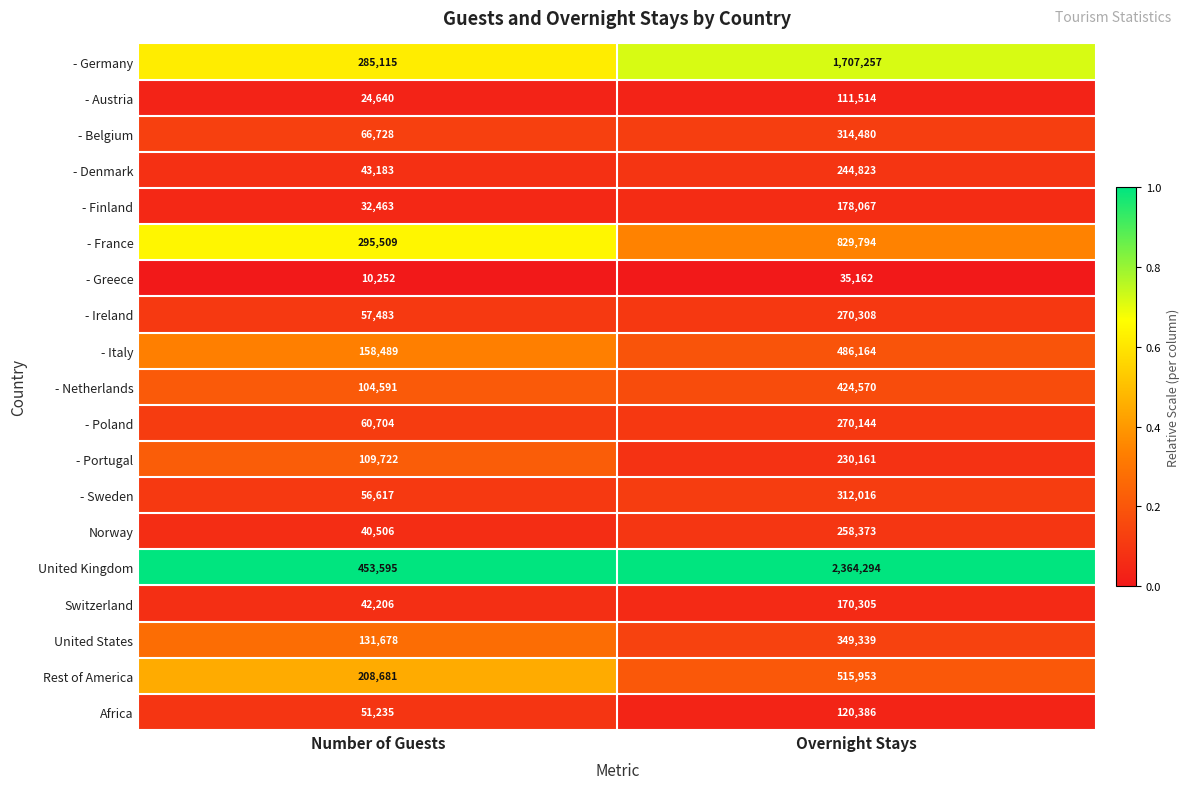

What is the spread (max minus min) of values at Number of Guests?

443343